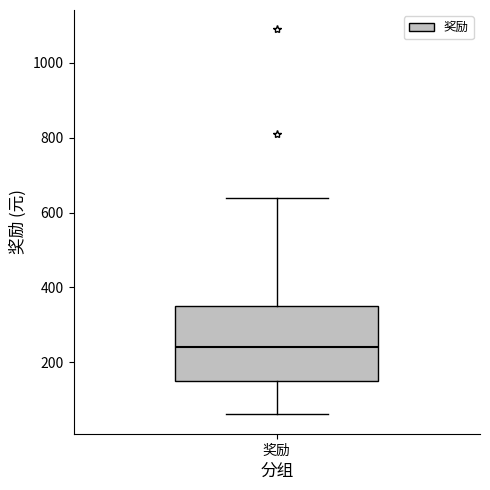

Where is the upper edge of the box for 奖励 on the y-axis? The values are not printed on the chart, so give them approximately, as read against the axis.

360